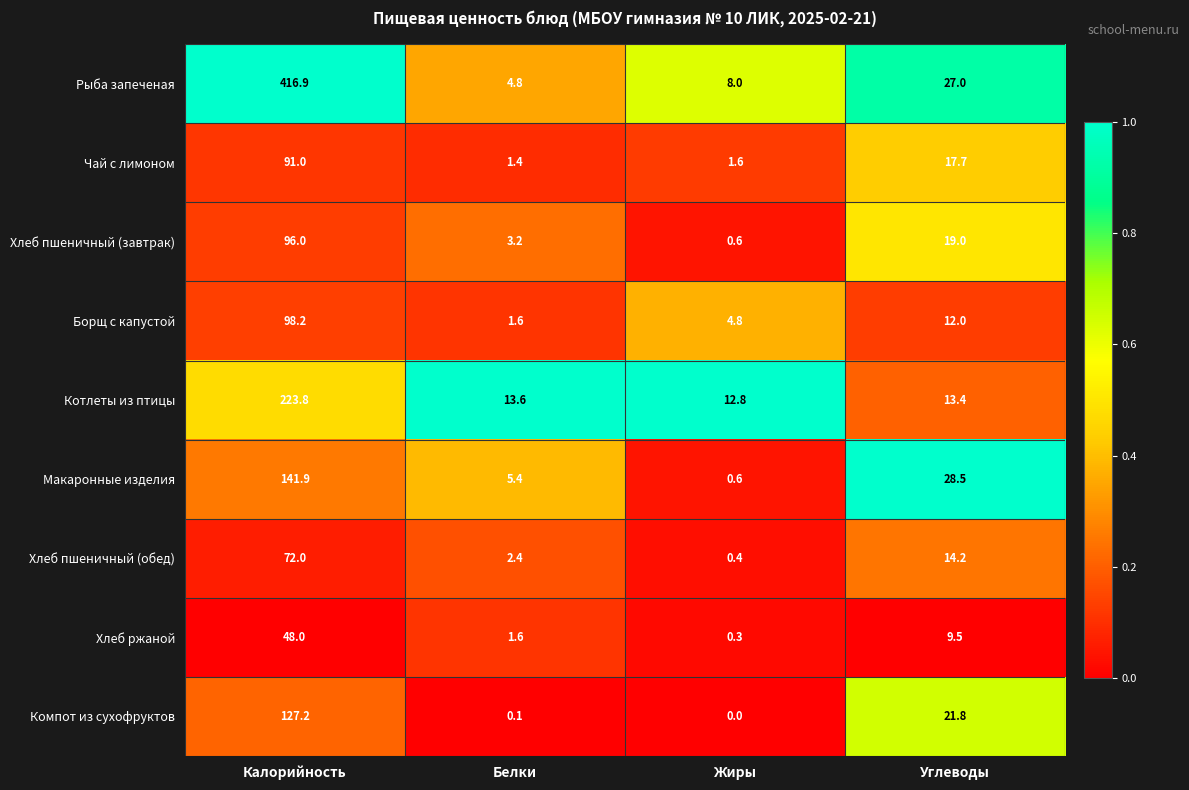

What is the highest value of the Рыба запеченая series?

416.9